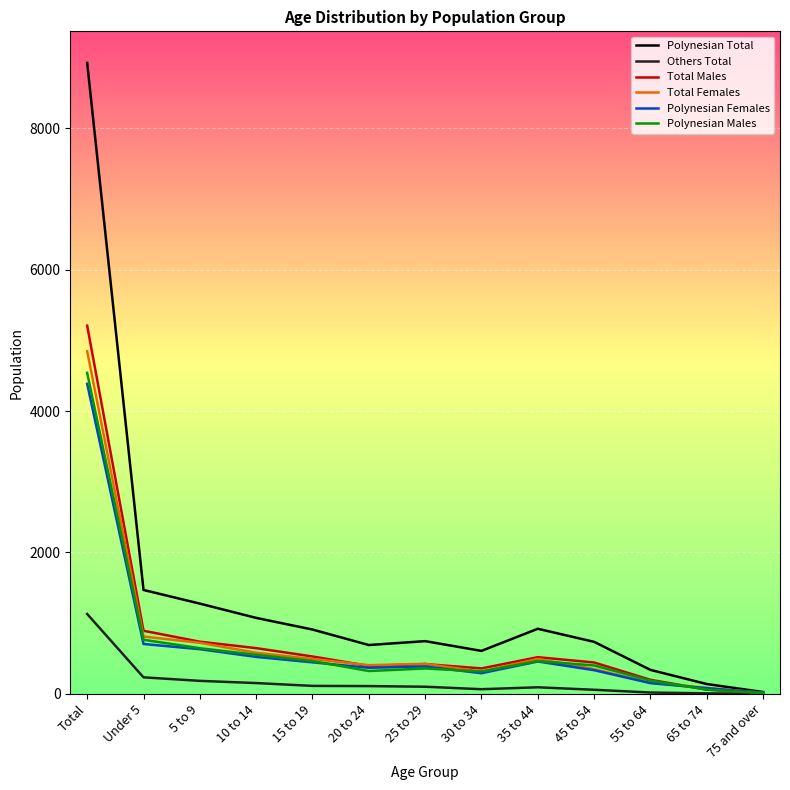

At which label is Total Females closest to 2431?

Under 5